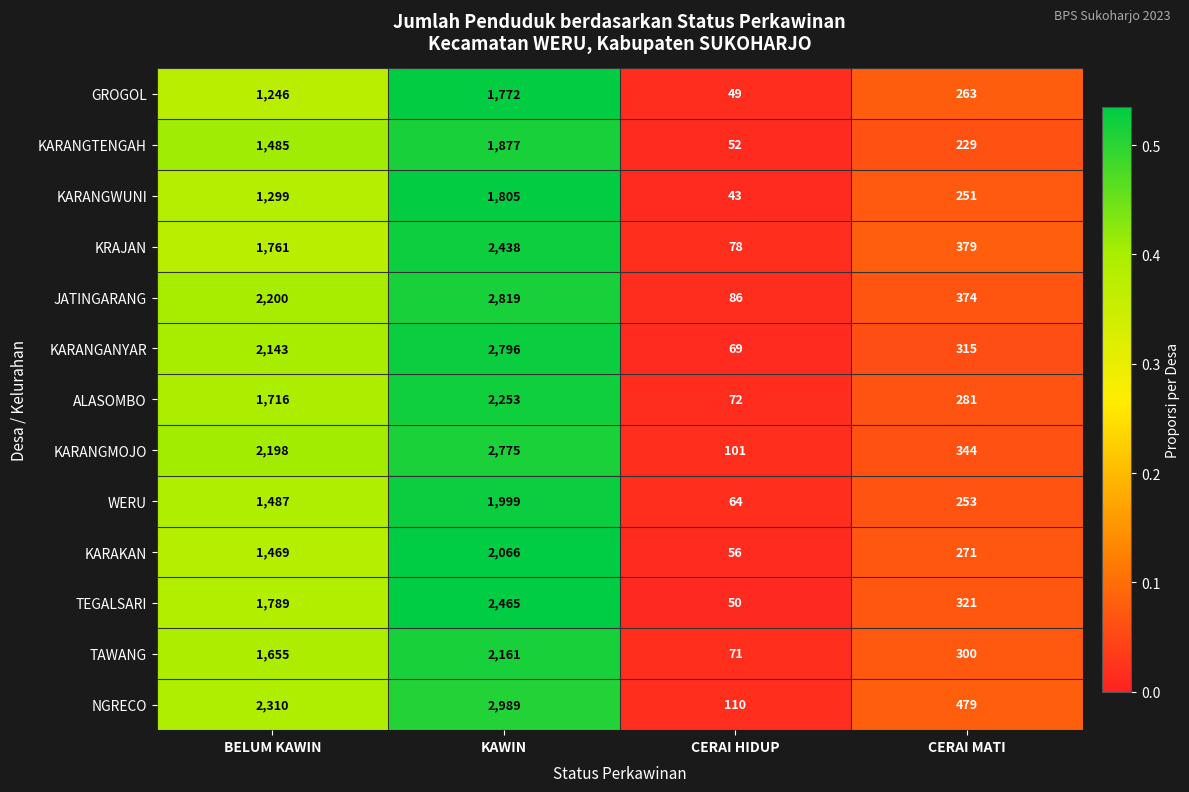

Which series changed the most between BELUM KAWIN and KAWIN?

NGRECO